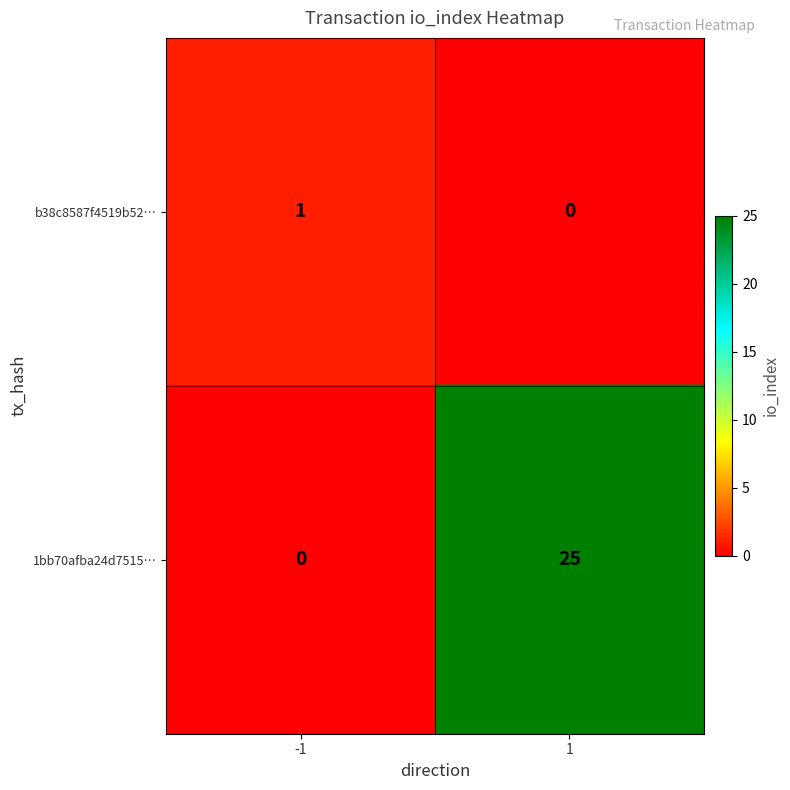

Is it true that b38c8587f4519b52… equals 0 at 1?

True